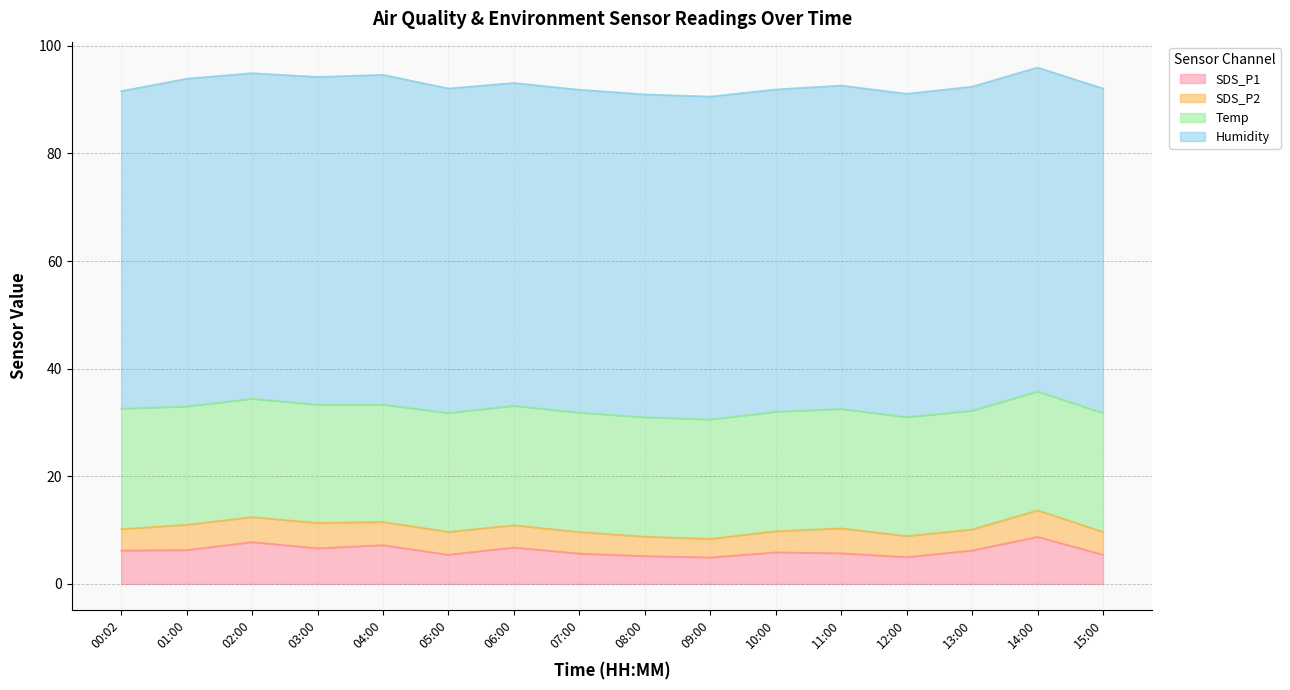

What value does the SDS_P1 series have at 04:00?

7.2